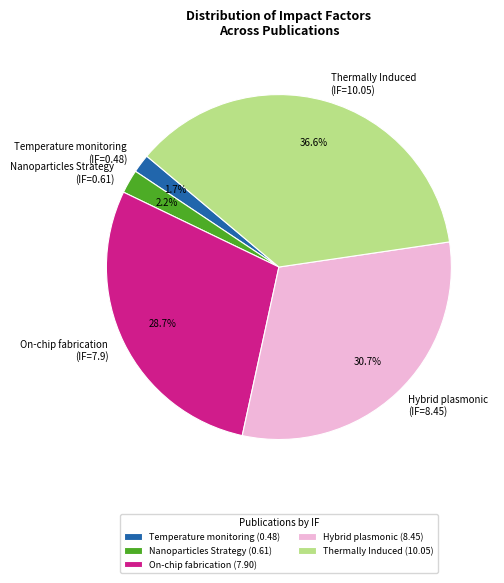

Approximately how many times larger is the value at Hybrid plasmonic (IF=8.45) compared to Thermally Induced (IF=10.05)?

0.8